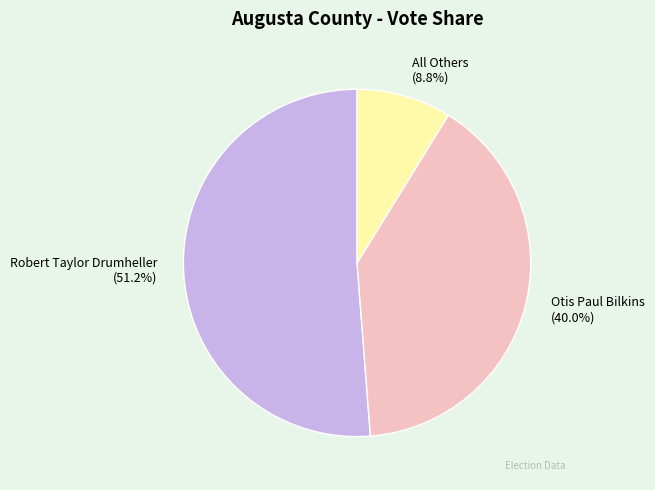

Which has a higher value, All Others or Robert Taylor Drumheller?

Robert Taylor Drumheller